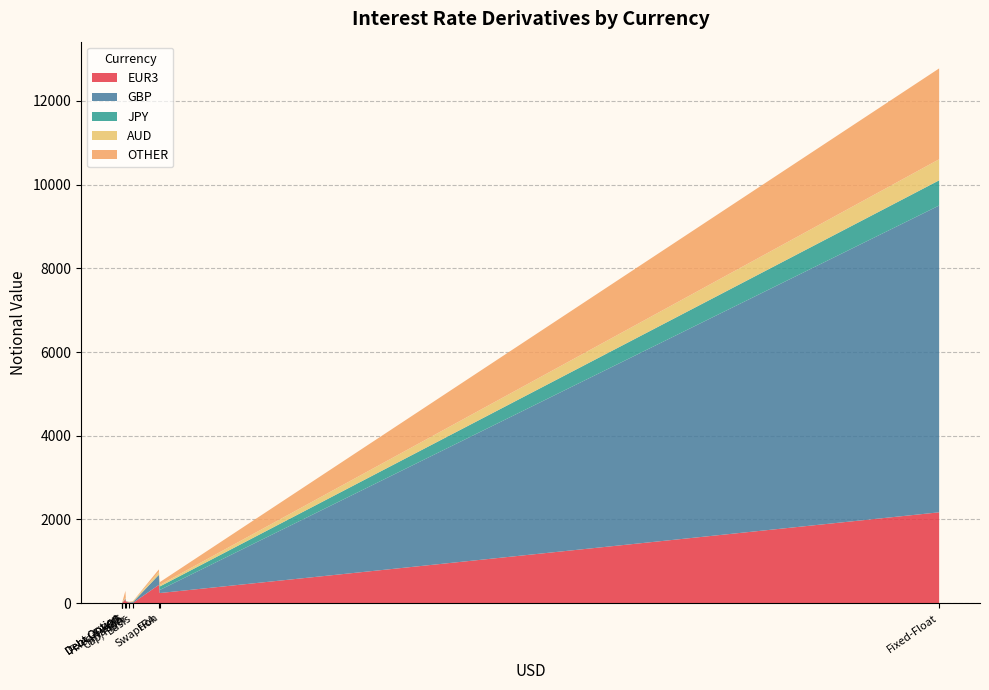

Reading right to left, list all the values displayed in this chart.

EUR3: Swaption=242	OIS=88	Inflation=33	FRA=438	Fixed-Float=2171	Fixed-Fixed=5	Exotic=0	Debt Option=0	Cap/Floor=14	Basis=9
GBP: Swaption=72	OIS=20	Inflation=12	FRA=241	Fixed-Float=7329	Fixed-Fixed=0	Exotic=0	Debt Option=0	Cap/Floor=8	Basis=16
JPY: Swaption=84	OIS=1	Inflation=0	FRA=0	Fixed-Float=602	Fixed-Fixed=4	Exotic=0	Debt Option=0	Cap/Floor=0	Basis=6
AUD: Swaption=36	OIS=22	Inflation=4	FRA=64	Fixed-Float=503	Fixed-Fixed=0	Exotic=0	Debt Option=0	Cap/Floor=0	Basis=16
OTHER: Swaption=67	OIS=164	Inflation=2	FRA=64	Fixed-Float=2171	Fixed-Fixed=1	Exotic=0	Debt Option=0	Cap/Floor=11	Basis=5